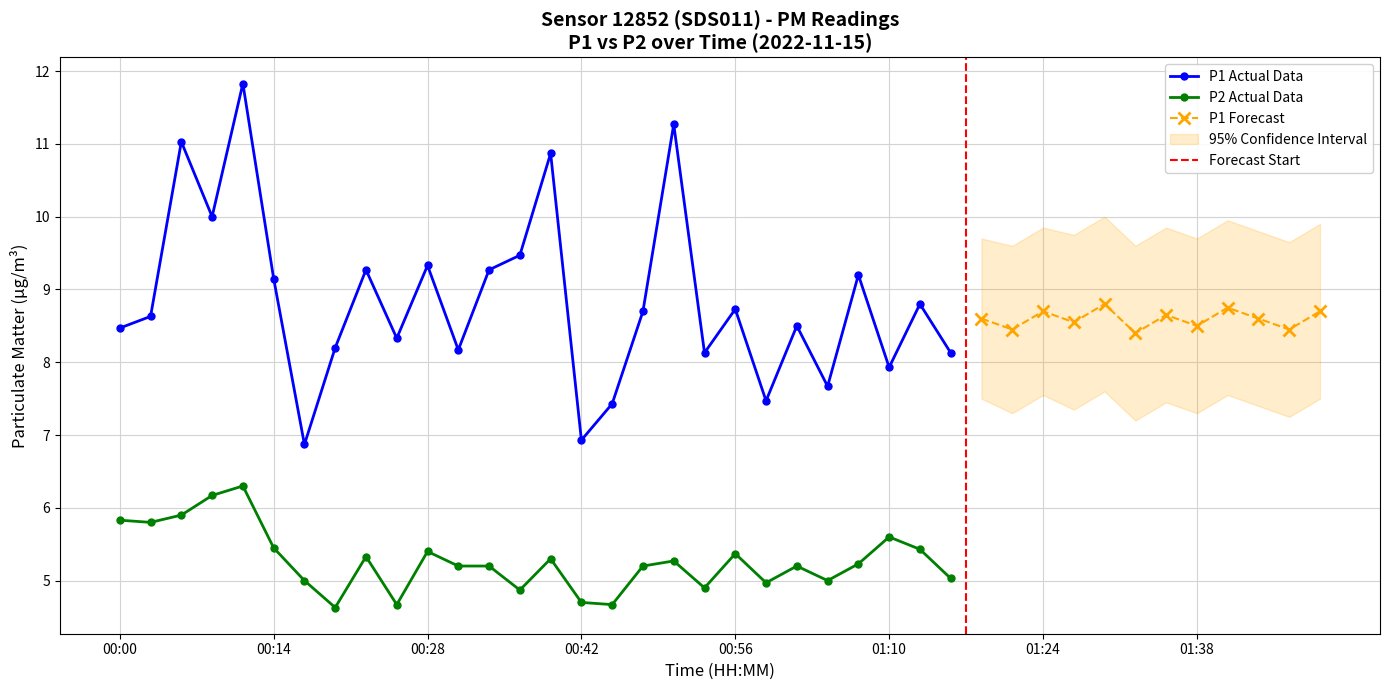

The P1 Actual Data series shows 15.2 at 00:28. True or false?

False